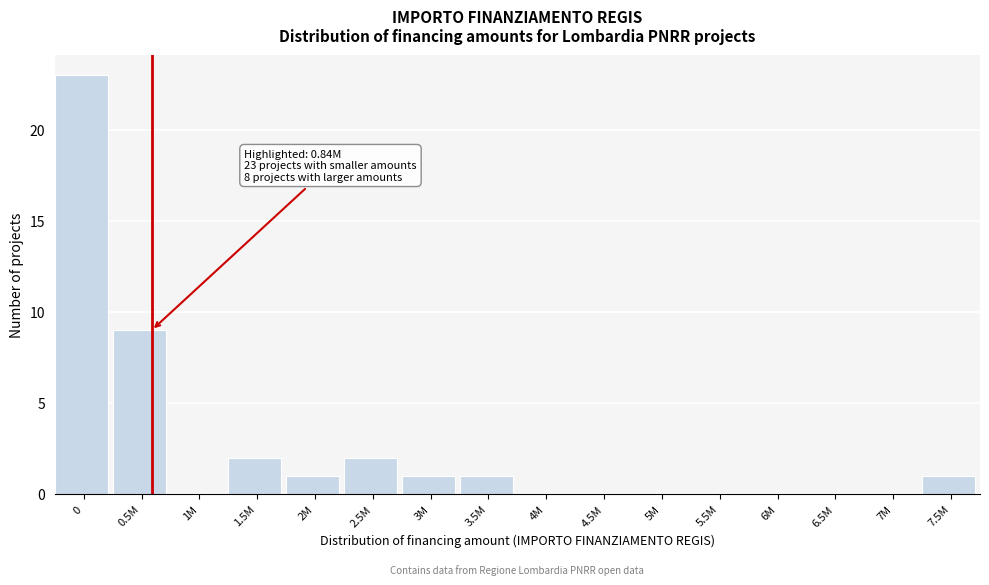

What is the change in value from 0.5M to 5M?

-9